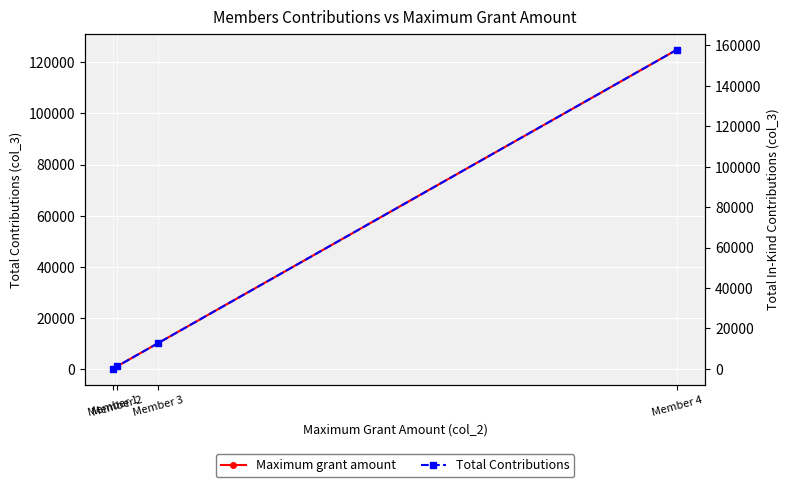

Which label corresponds to the smallest value in the chart?

Member 1